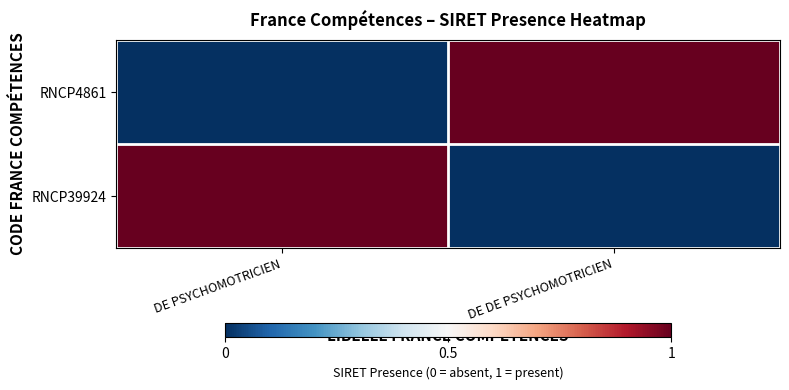

Reading left to right, transcribe all the data shown in this chart.

DE PSYCHOMOTRICIEN=0	DE DE PSYCHOMOTRICIEN=1